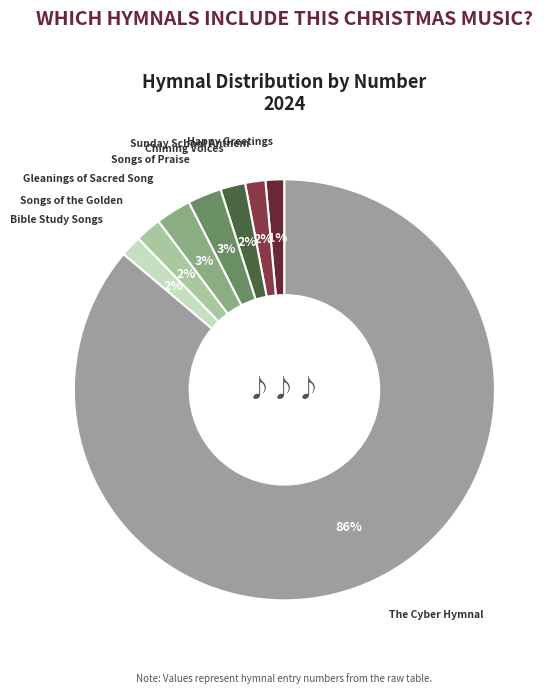

Count the number of slices in the pie.

8